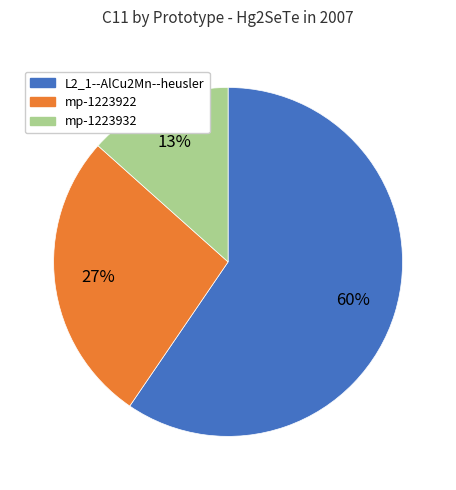

Which has a higher value, L2_1--AlCu2Mn--heusler or mp-1223932?

L2_1--AlCu2Mn--heusler